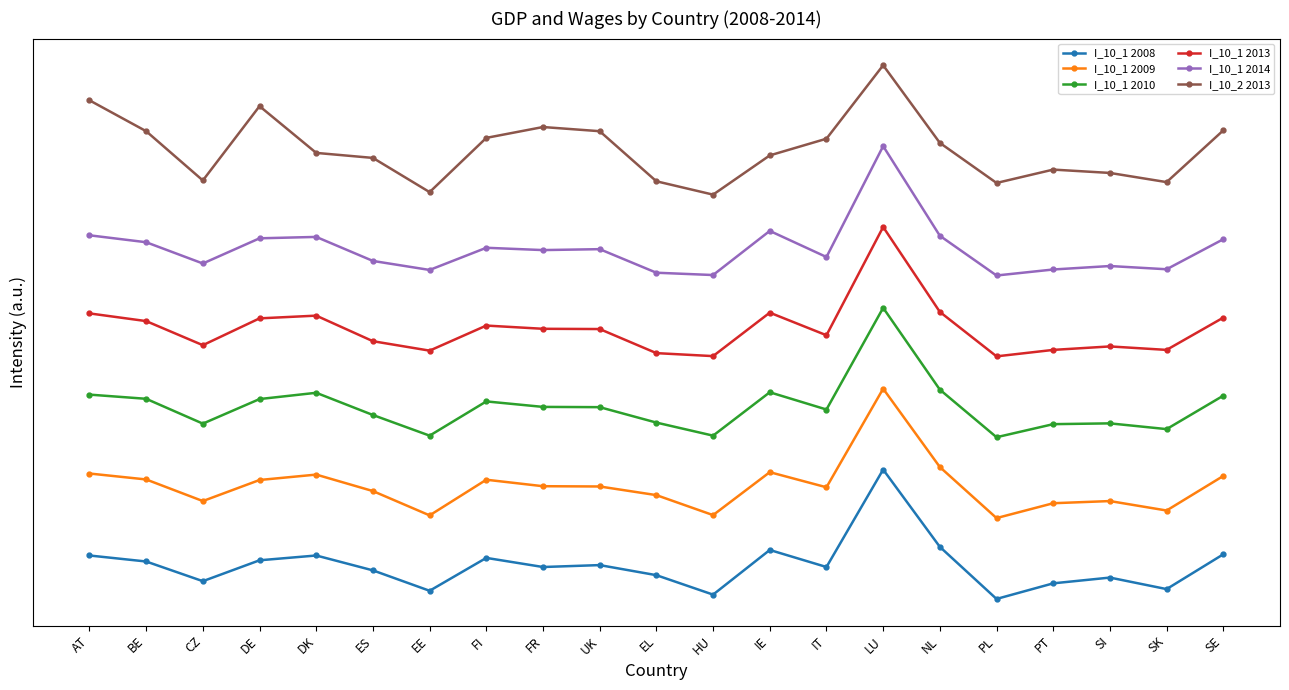

Between CZ and SI, which series saw the biggest shift?

I_10_2 2013